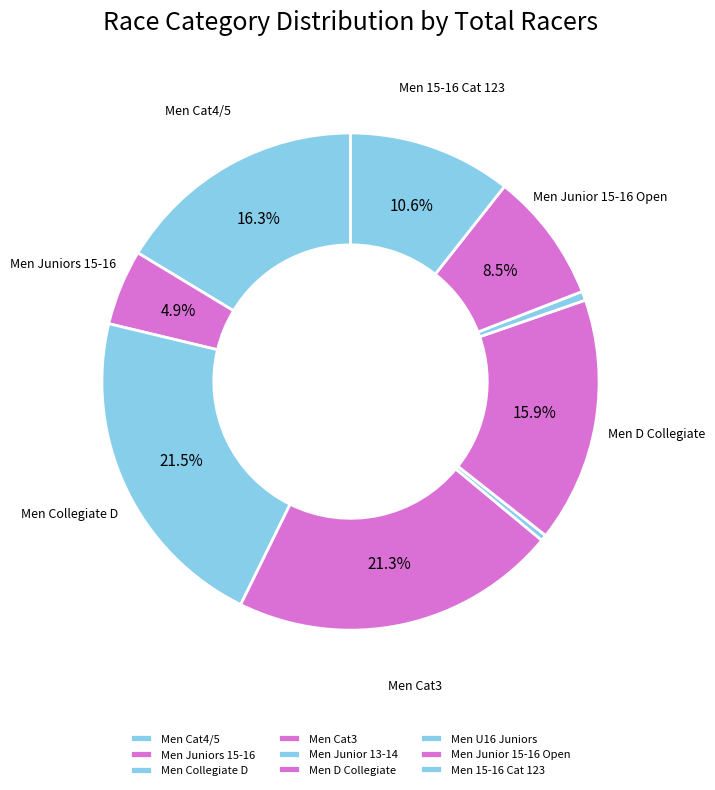

Count the number of slices in the pie.

9